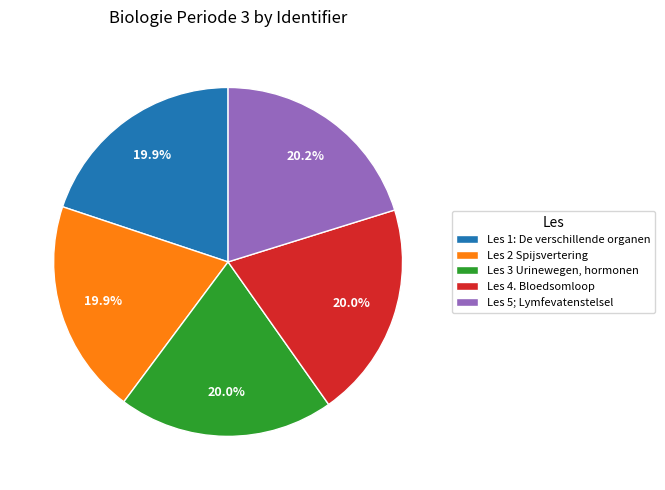

The Les 5; Lymfevatenstelsel slice represents 14% of the pie. True or false?

False